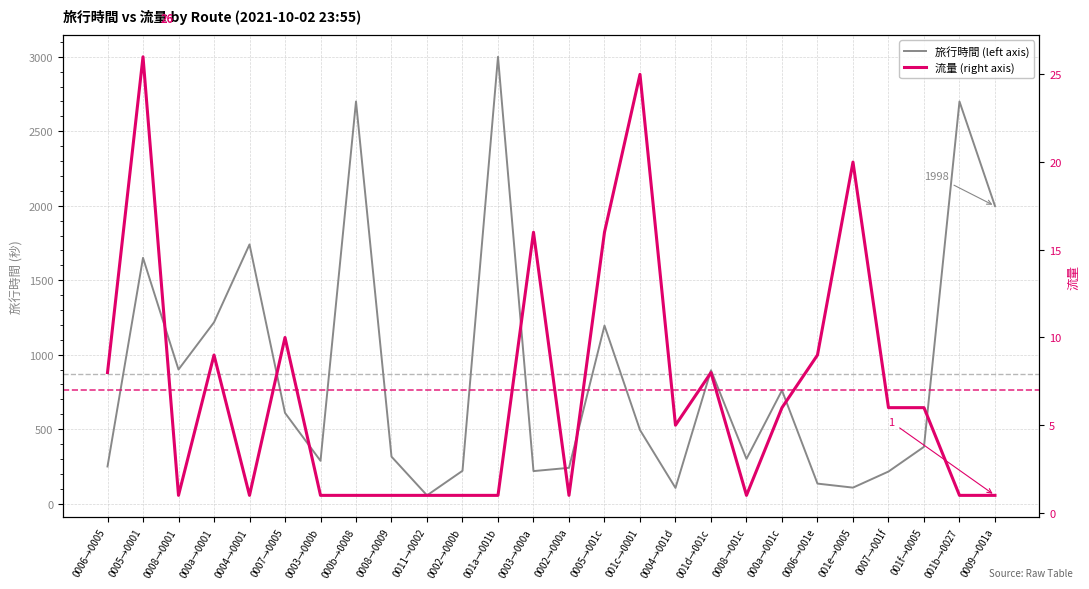

What is the value of the 流量 (right axis) point at the 18th from the left?

8